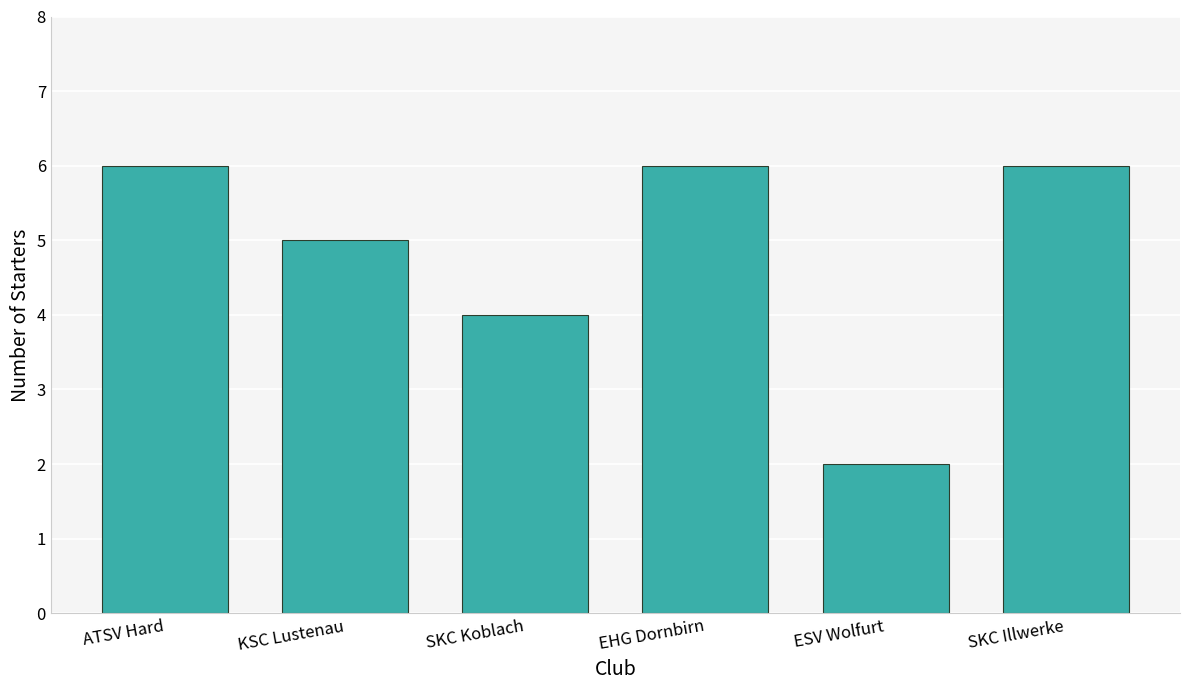

Reading left to right, transcribe all the data shown in this chart.

6	5	4	6	2	6